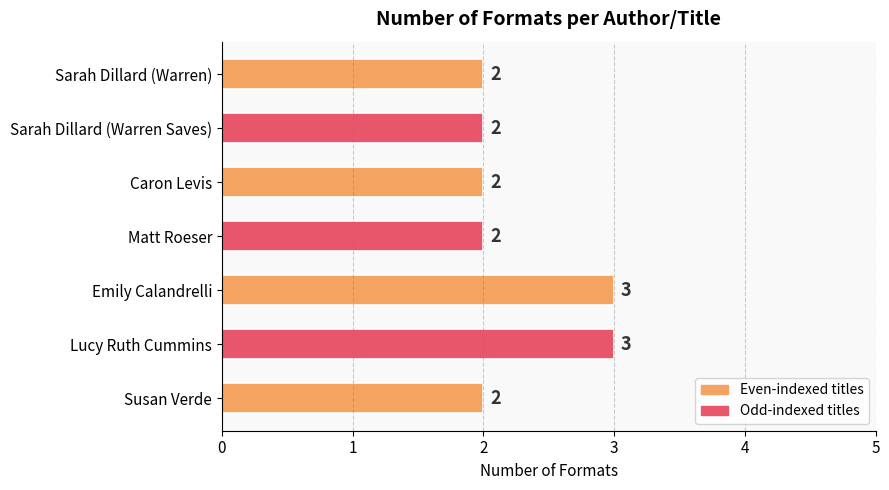

How many values are between 2 and 3?

7